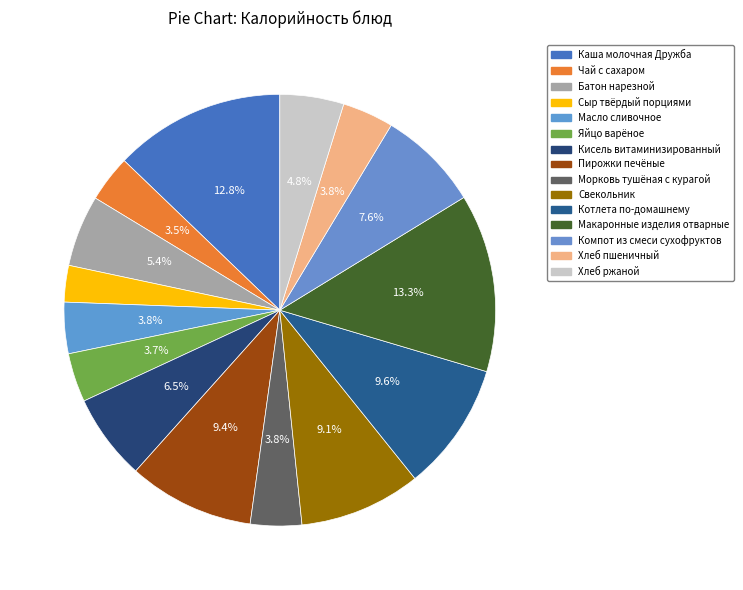

The Сыр твёрдый порциями slice represents 3% of the pie. True or false?

True